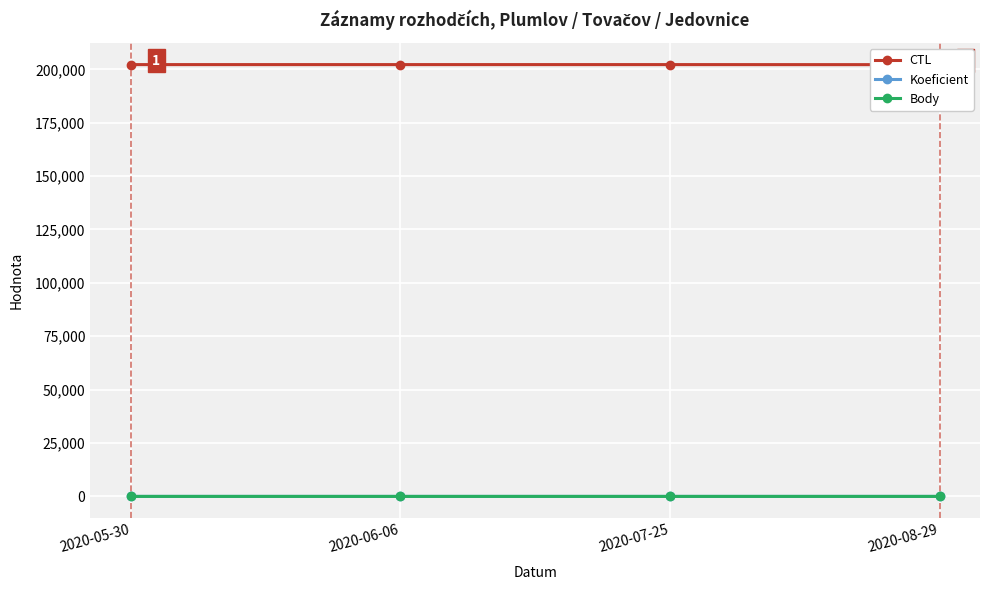

The value of Koeficient at 2020-05-30 is 4.0. True or false?

True